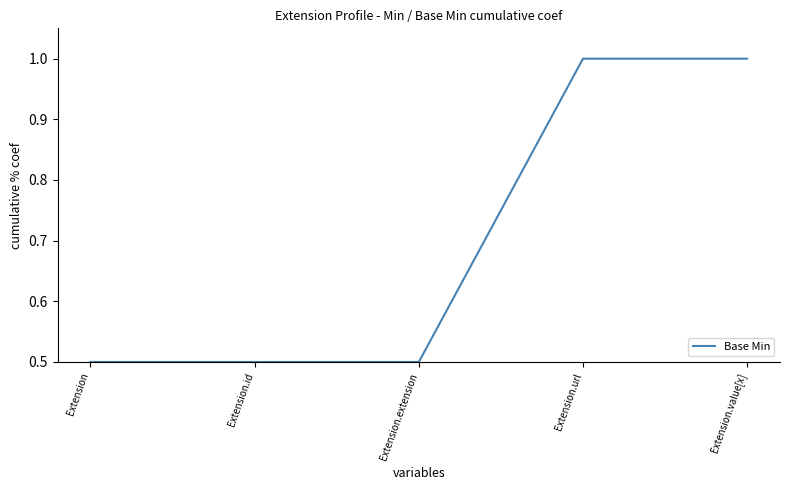

What is the sum of all values?

3.5